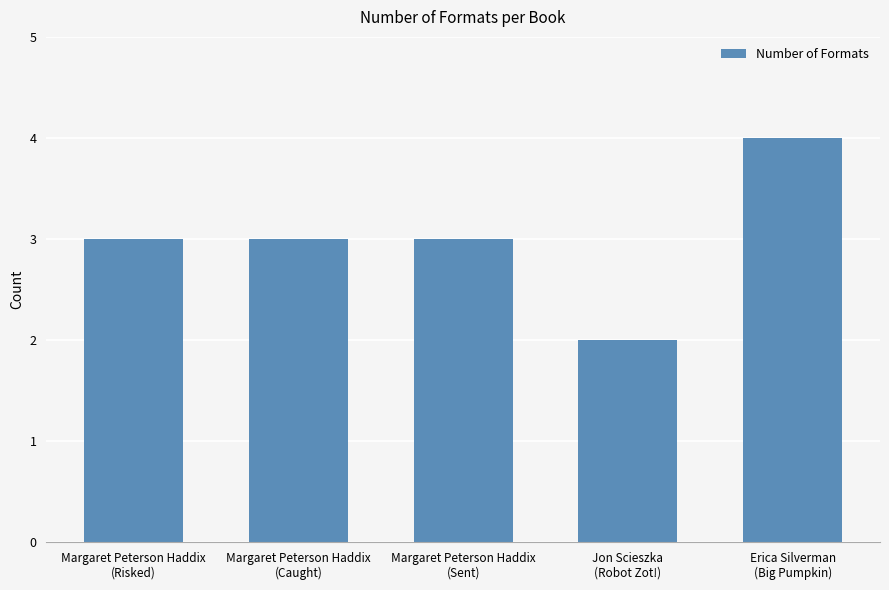

What is the greatest value displayed?

4